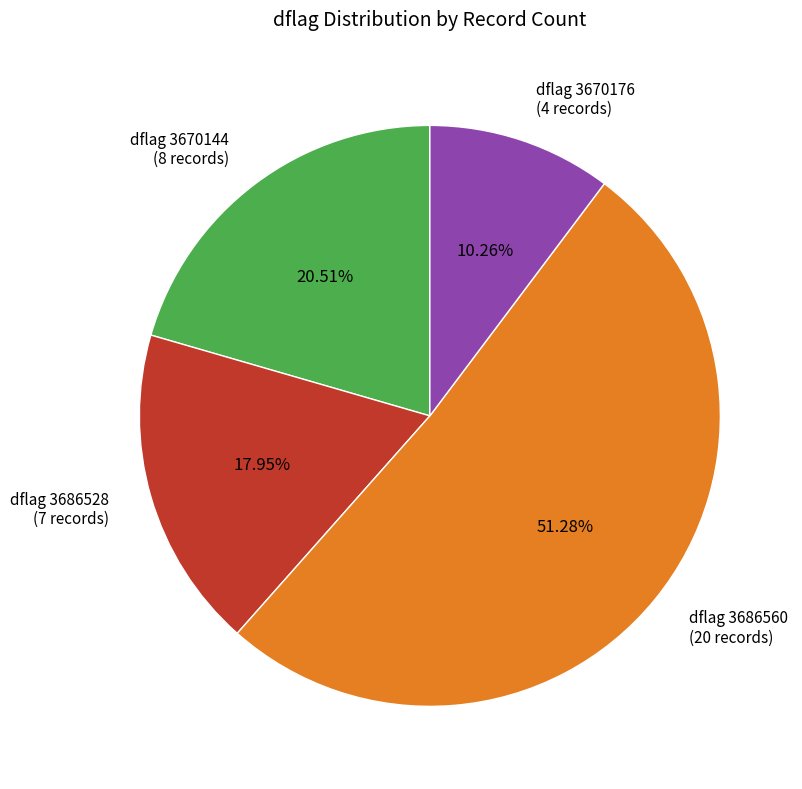

Which has a higher value, dflag 3670176 or dflag 3686560?

dflag 3686560